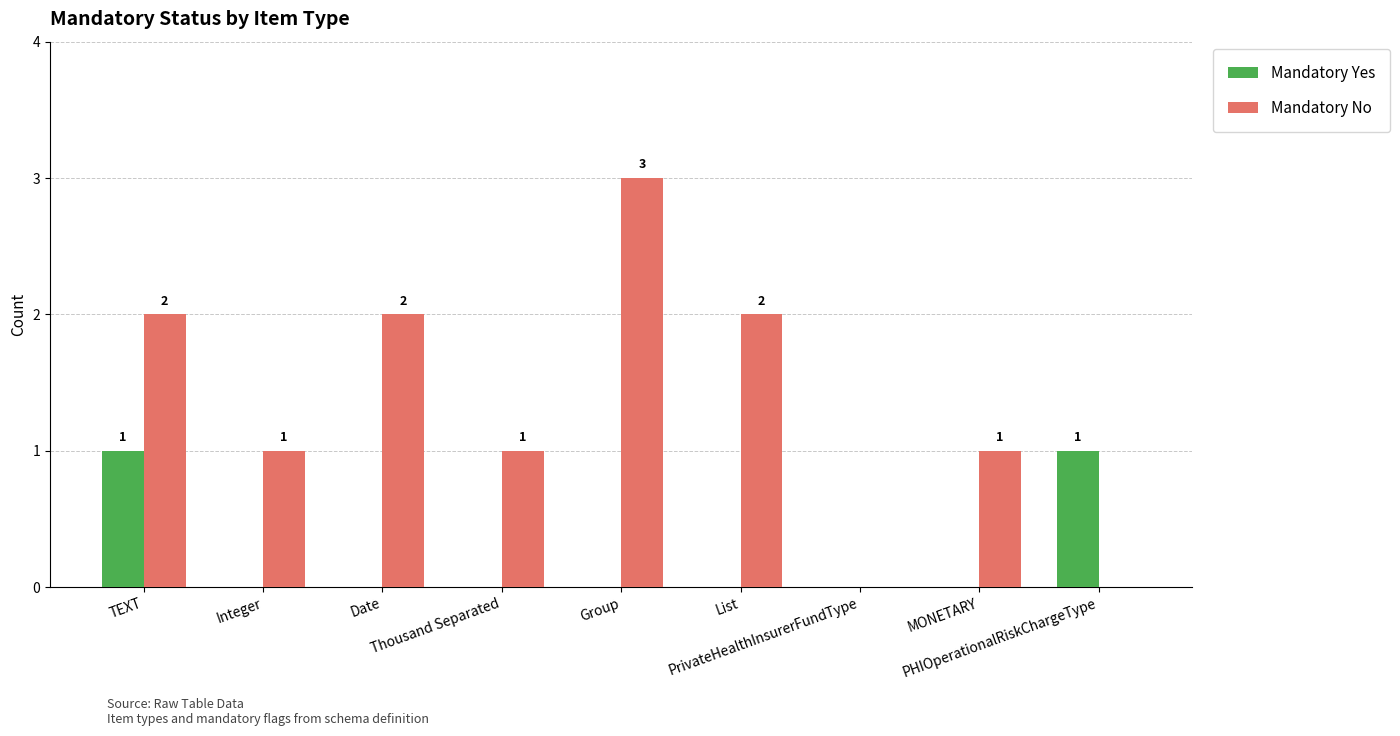

How many Mandatory No values are between 1 and 2?

6